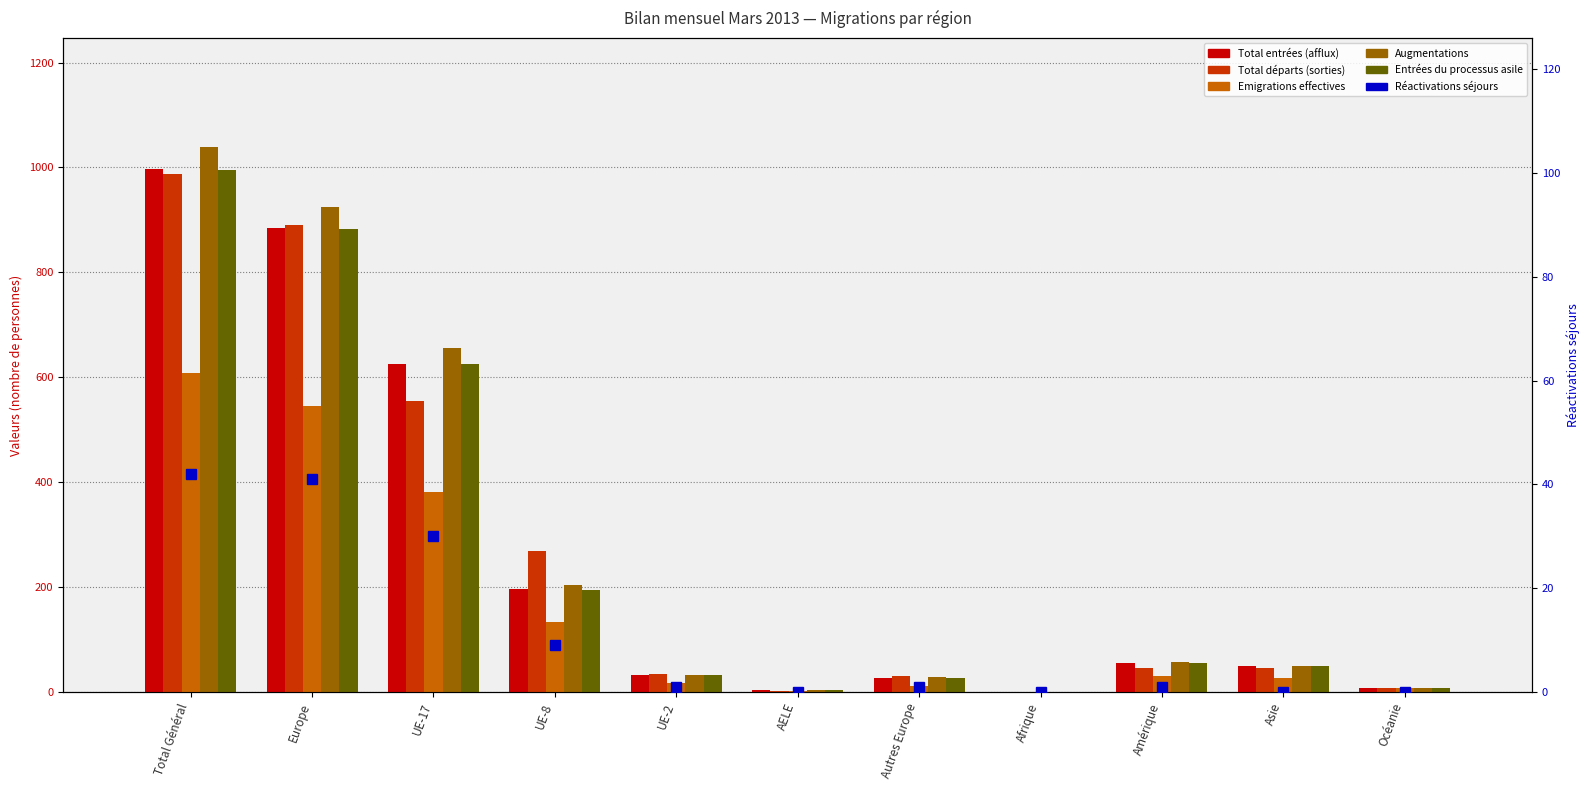

At which label is Total entrées (afflux) closest to 499?

UE-17